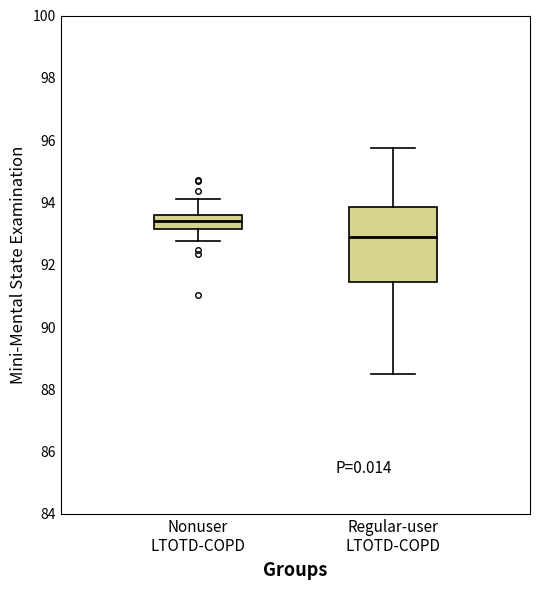

Reading left to right, transcribe this box plot: for each box, give where its median line is, the range the box spans, and where its two whiskers end, as read against the y-axis. The values are not printed on the chart, so give them approximately, as read against the axis.

Nonuser LTOTD-COPD: median 93.4, box 93.2 to 93.6, whiskers 92.8 to 94.2
Regular-user LTOTD-COPD: median 92.8, box 91.4 to 93.8, whiskers 88.4 to 95.8